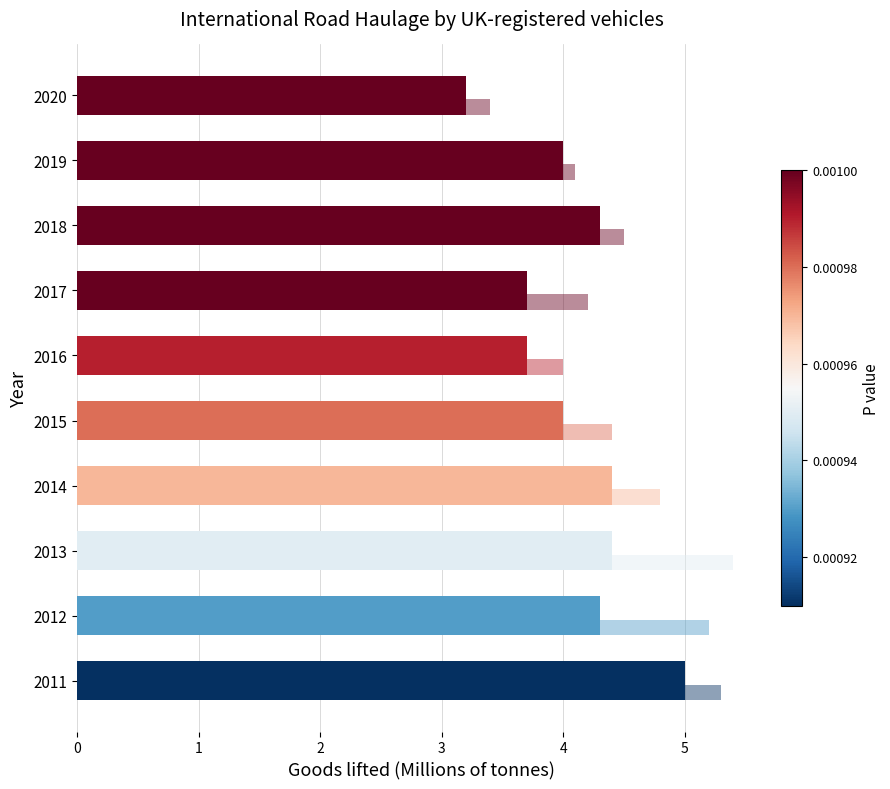

Count the number of categories in the chart.

10